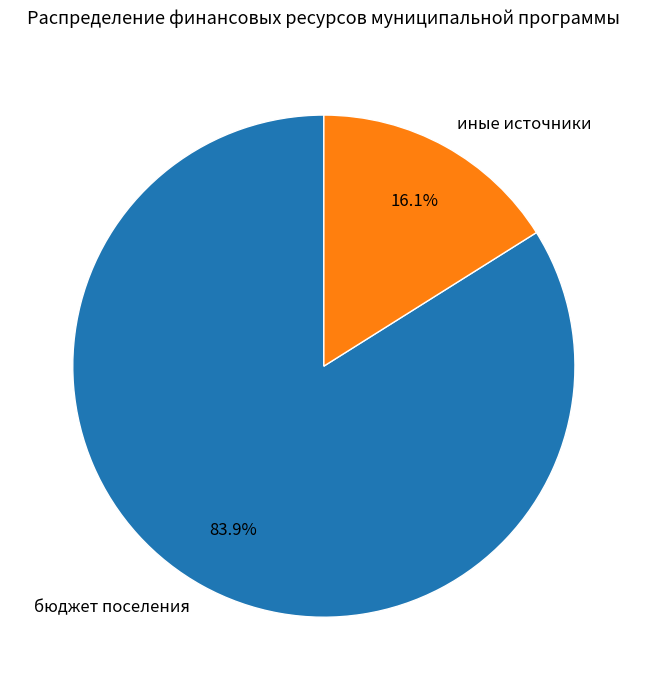

How many slices are in this pie chart?

2